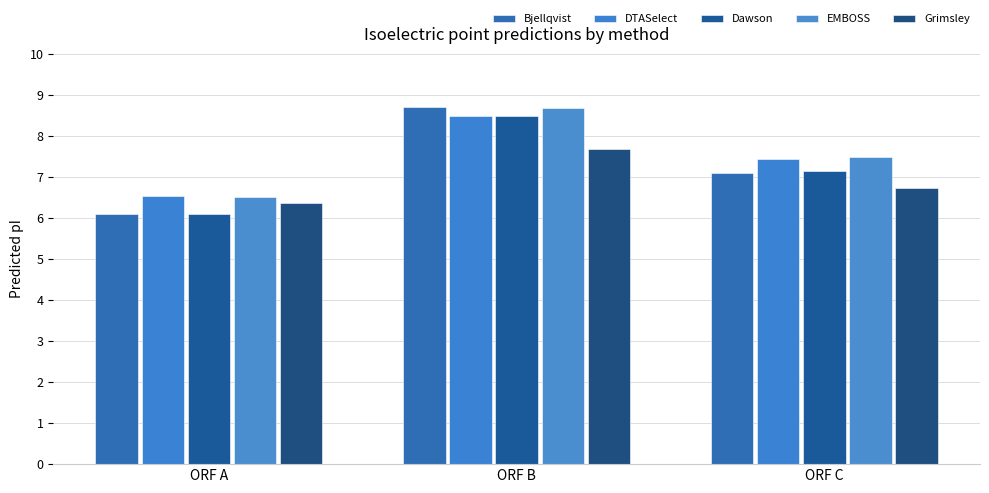

How many values in the Bjellqvist series are below 7?

1